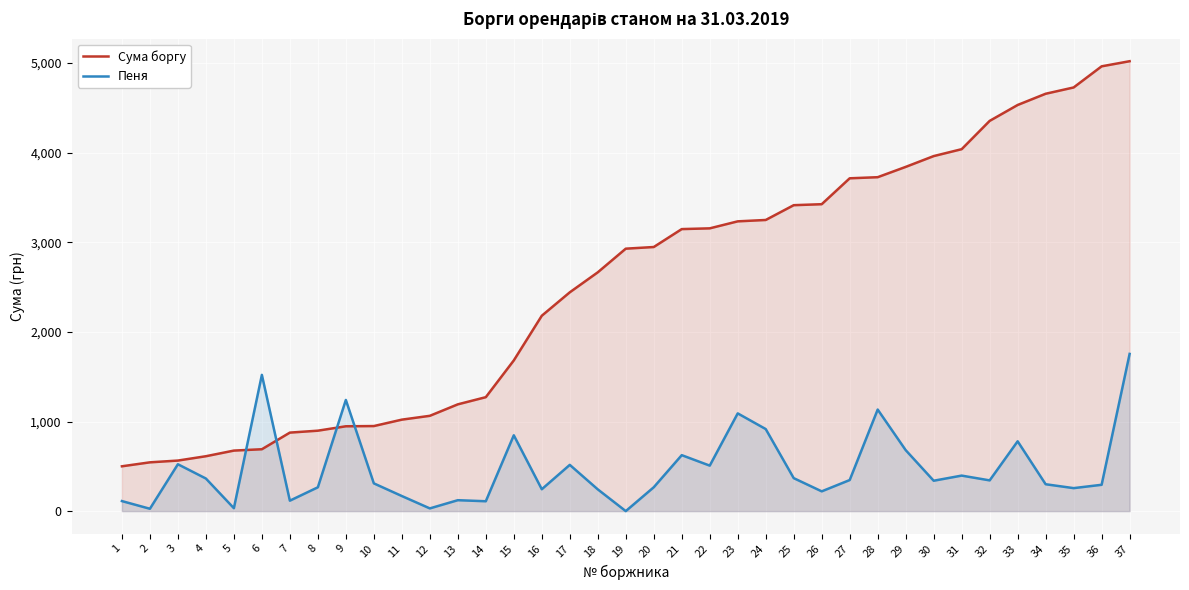

What is the value of the Сума боргу point at the 1st from the left?

500.1